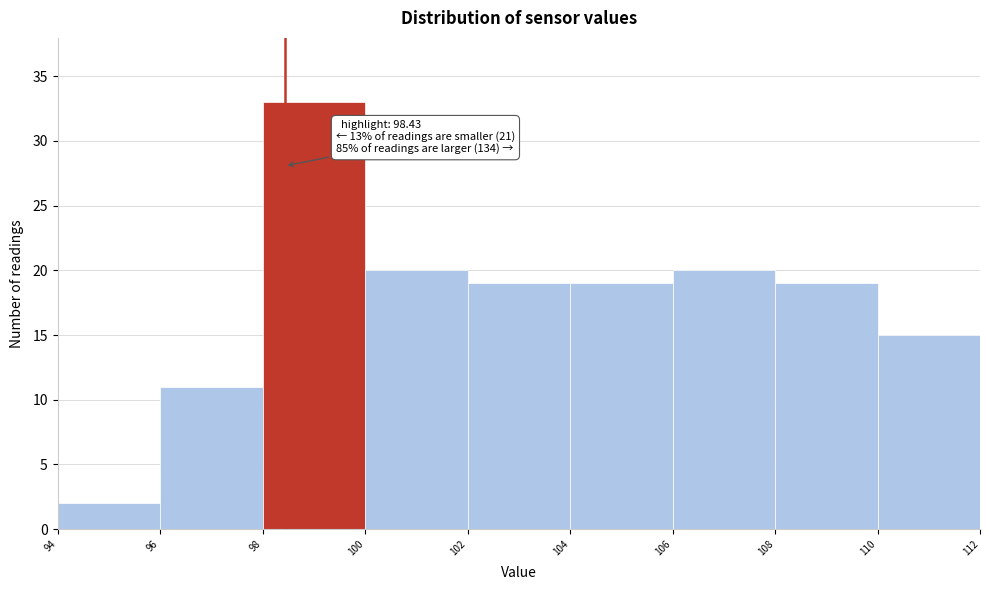

Over which range of the x-axis is the bar tallest?

98 to 100